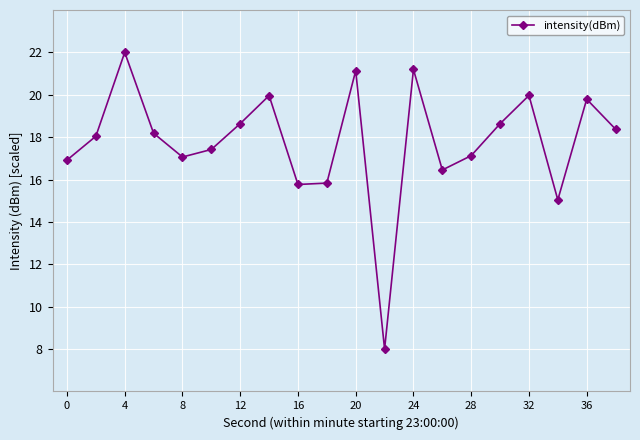

What is the sum of all values?

355.5